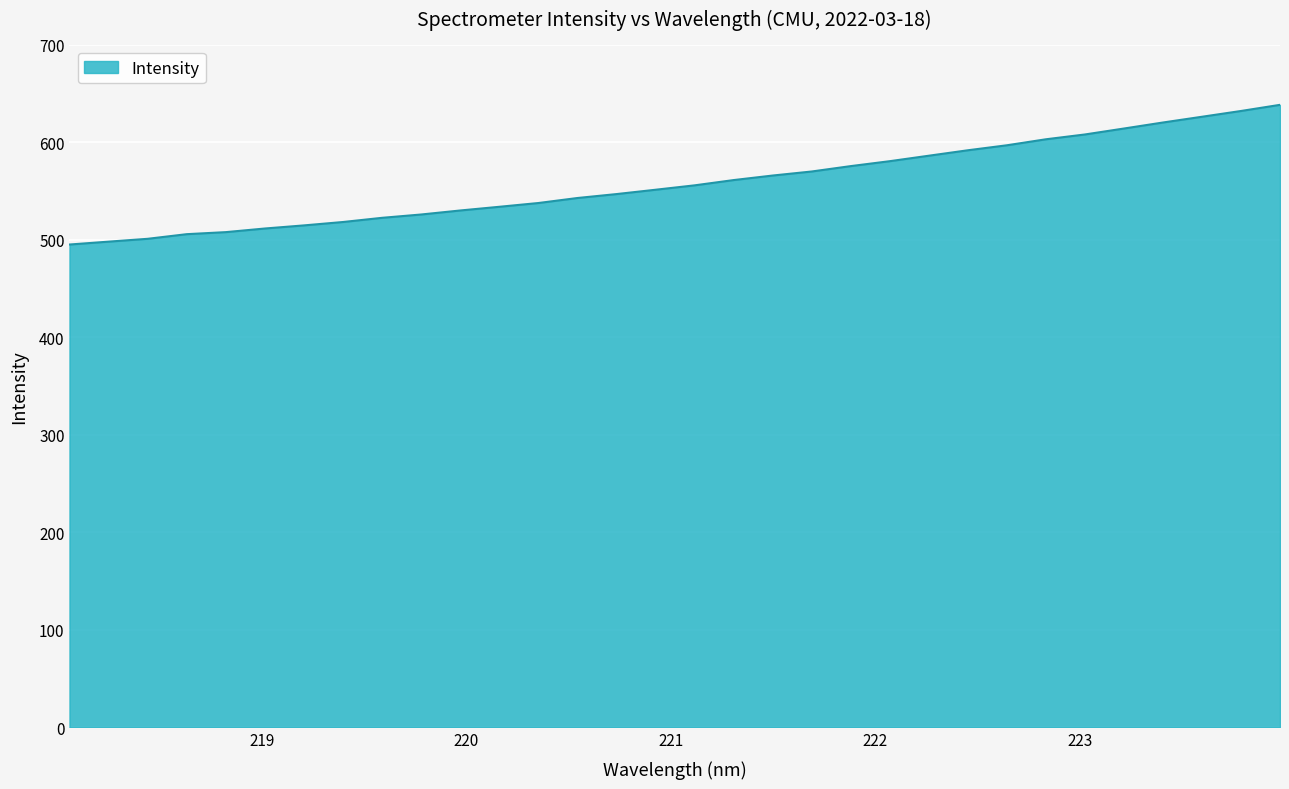

What is the difference between the maximum and minimum values?

143.2